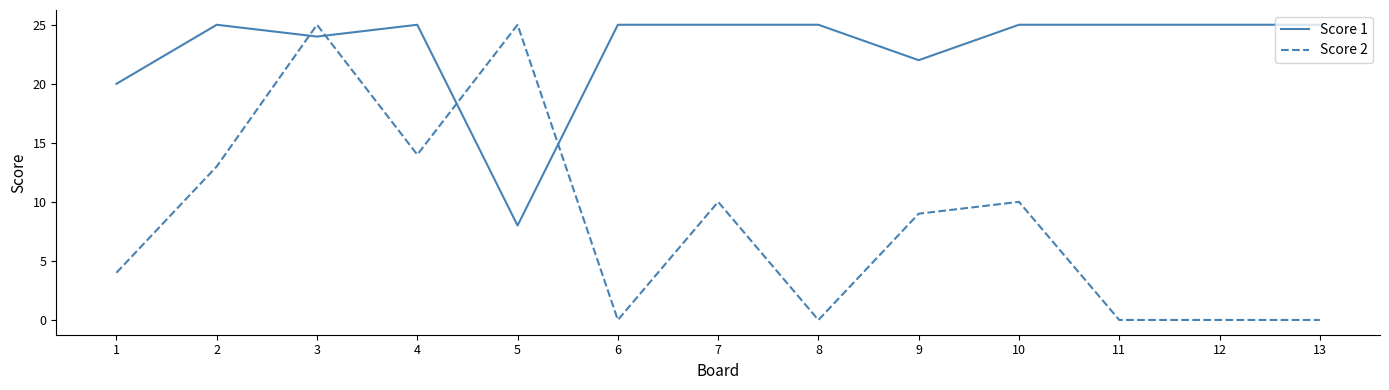

What is the maximum value shown in the chart?

25